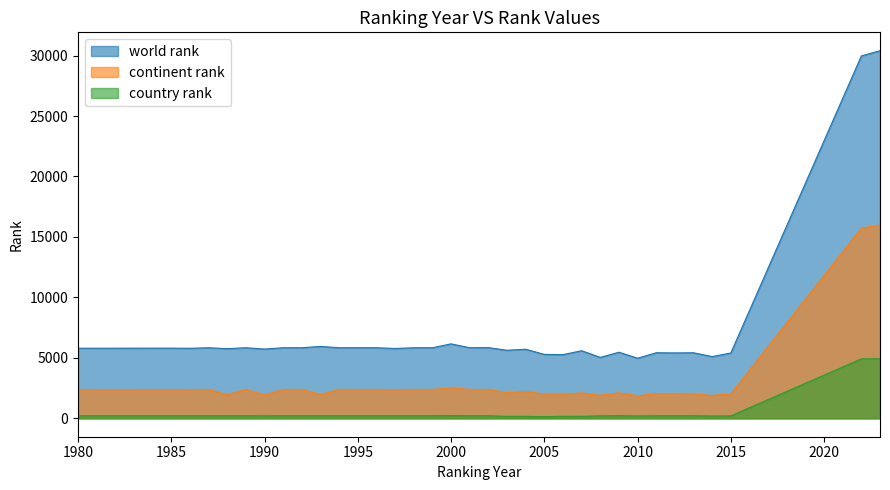

At 1997, list the series in order from smallest to largest.

country rank, continent rank, world rank